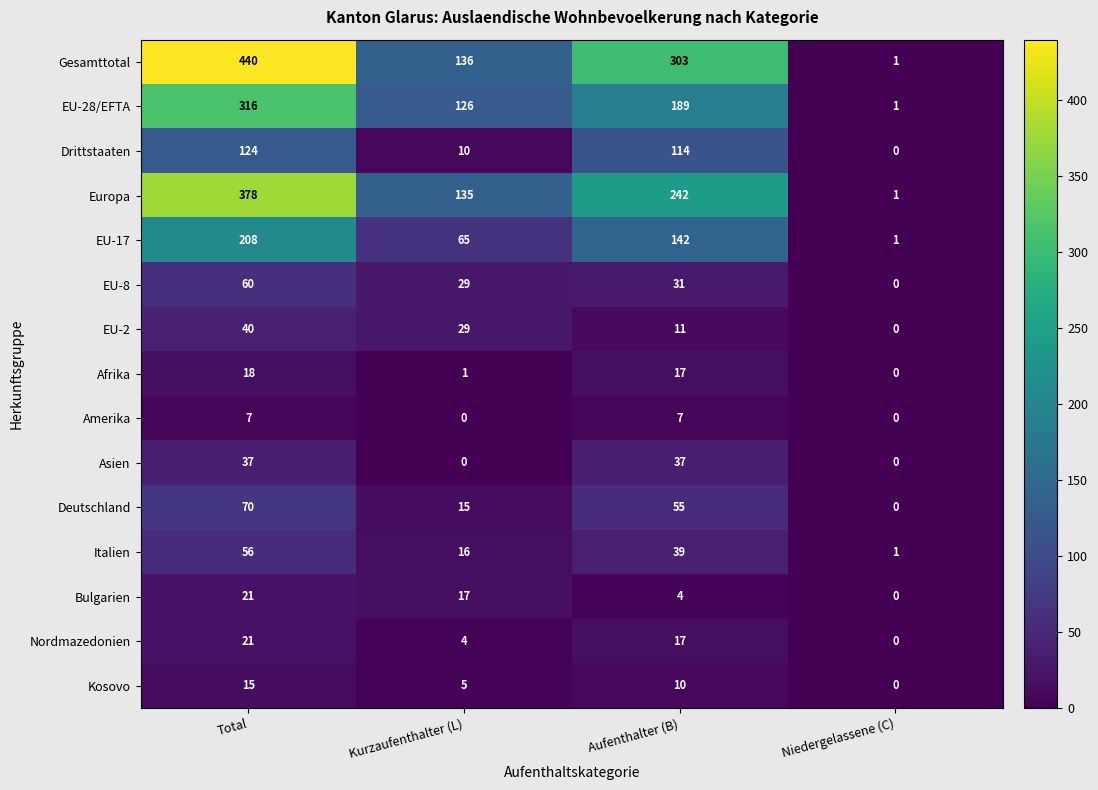

What is the difference between the maximum and minimum values in the EU-2 series?

40